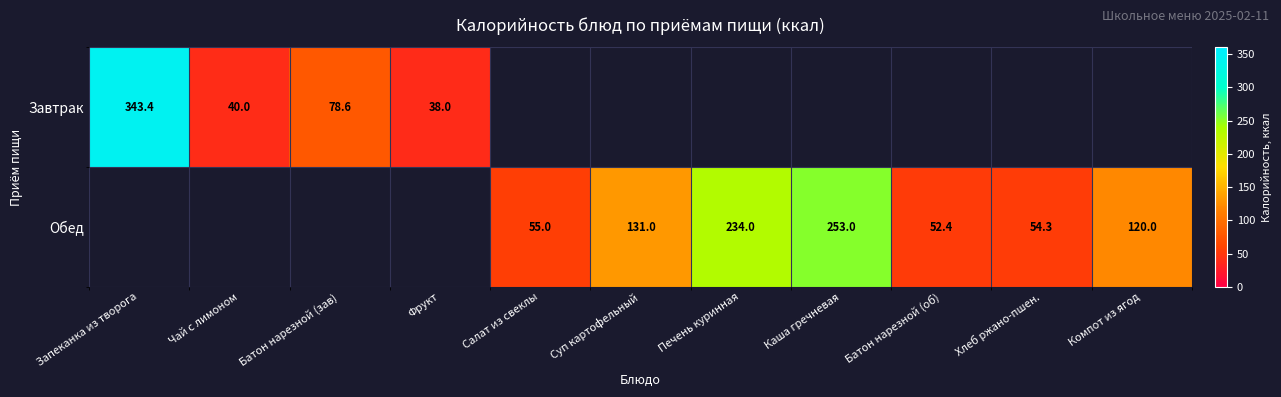

The value of Обед at Хлеб ржано-пшен. is 95.2. True or false?

False